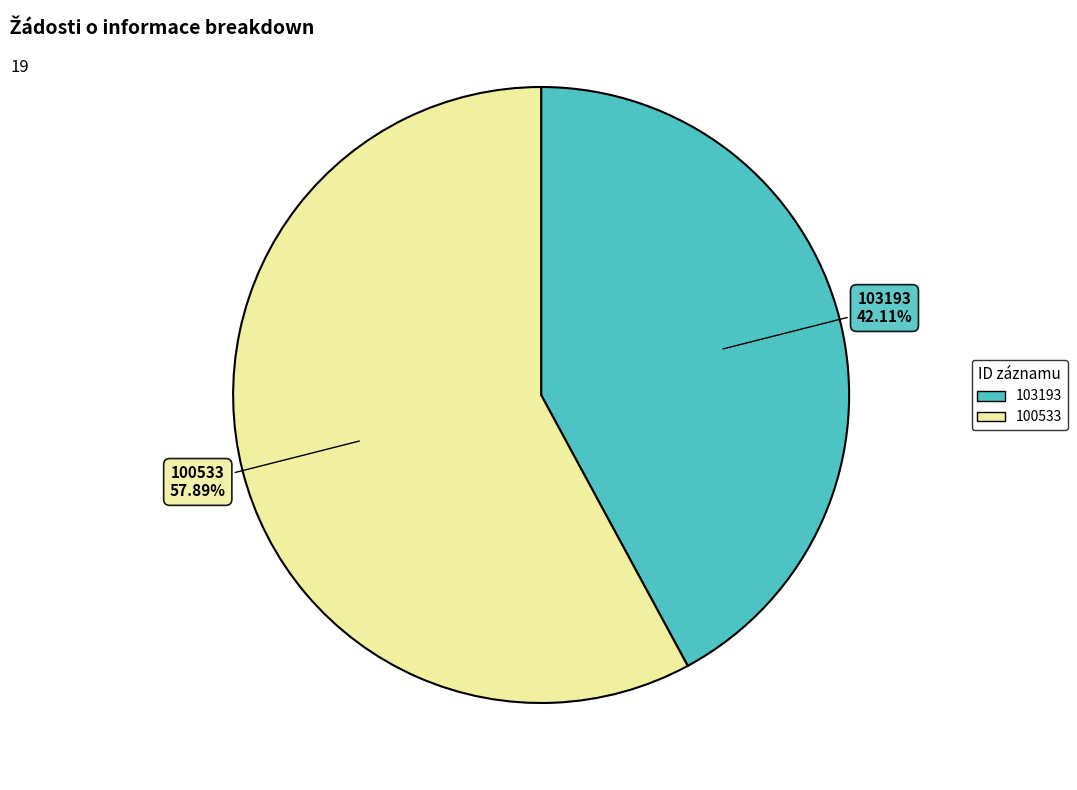

How many segments does this pie chart have?

2